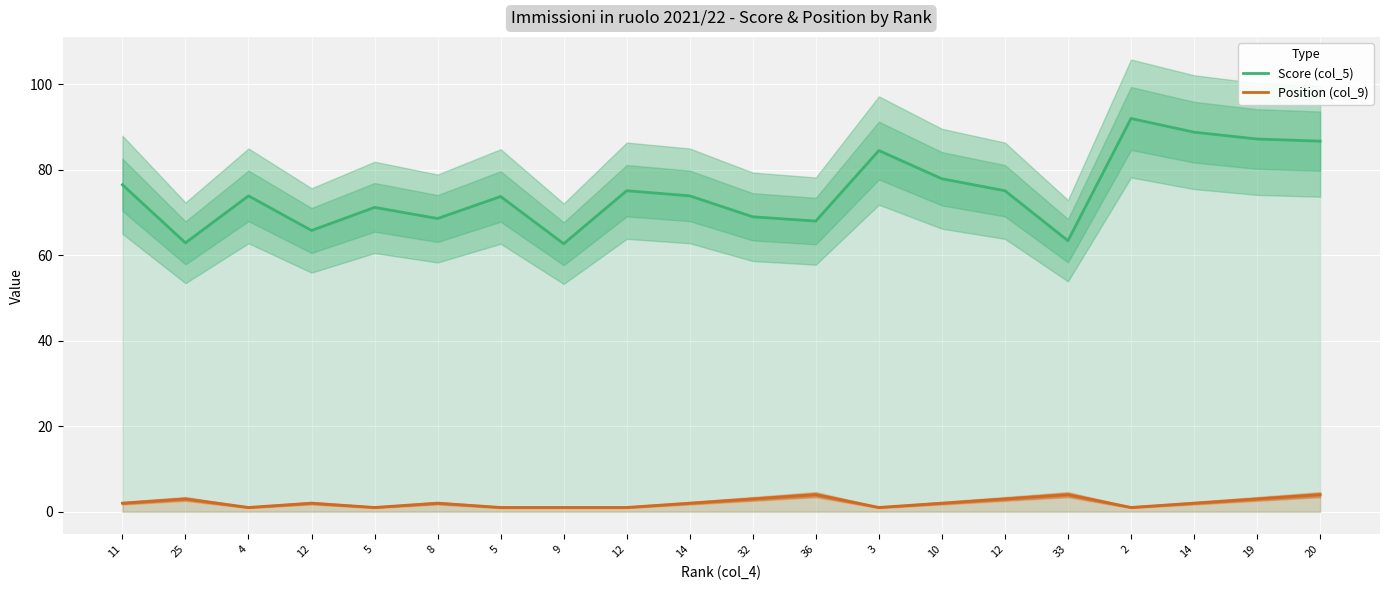

True or false: Position (col_9) has a value of 0.4 at 2.

False